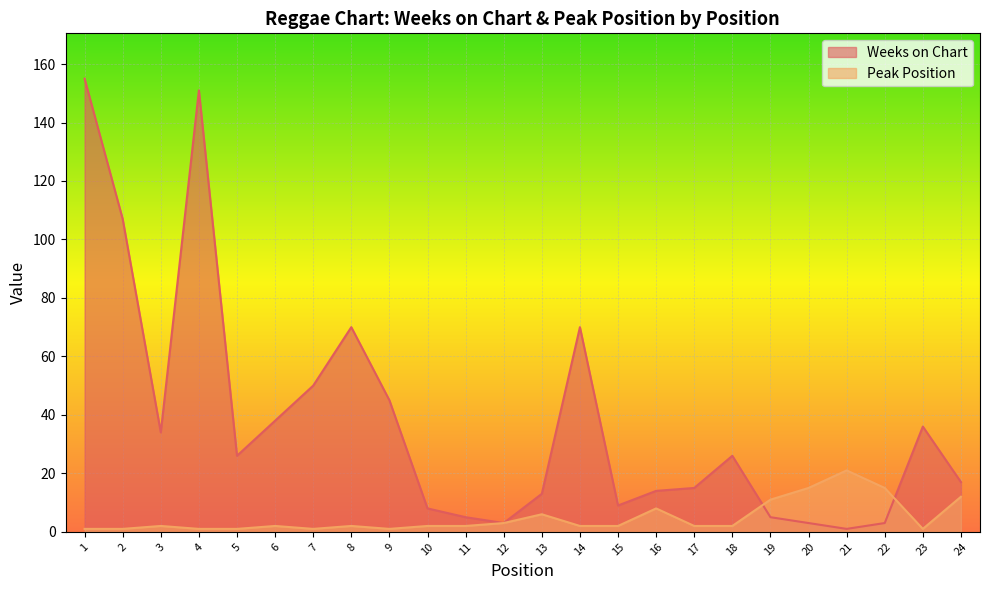

Rank the categories by Peak Position value from highest to lowest.

21, 20, 22, 24, 19, 16, 13, 12, 3, 6, 8, 10, 11, 14, 15, 17, 18, 1, 2, 4, 5, 7, 9, 23